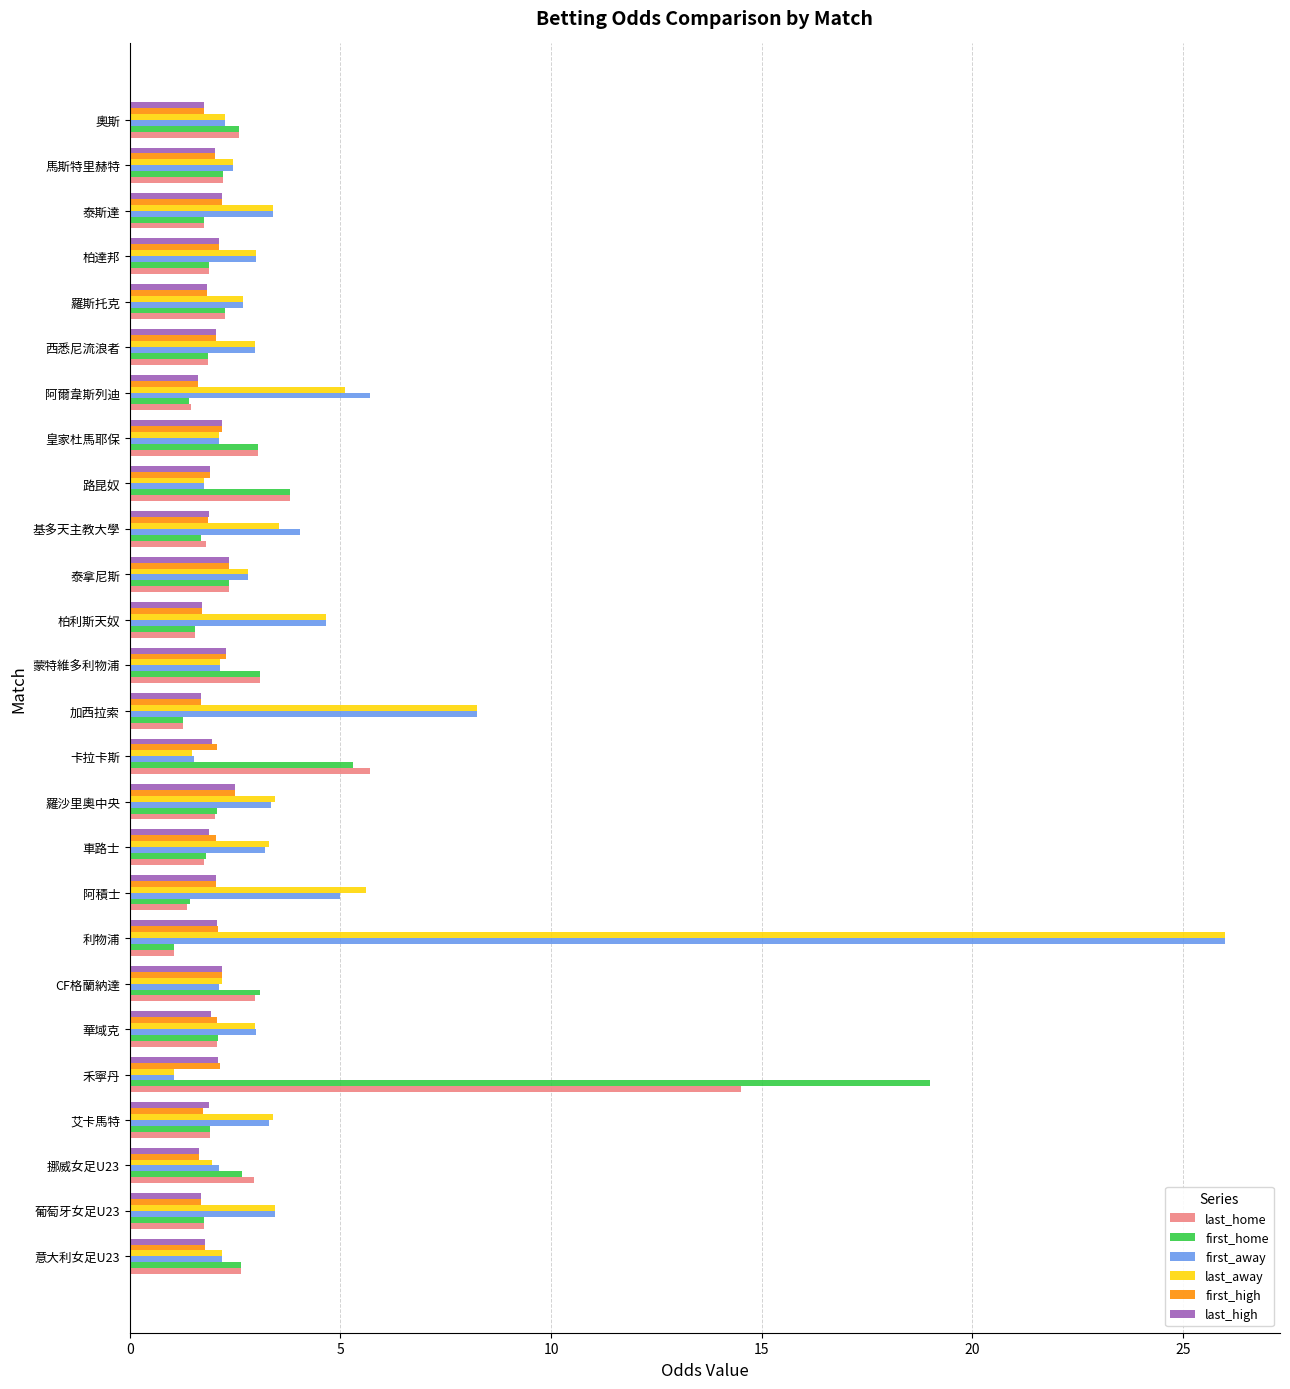

At which category is the sum across all series the highest?

利物浦